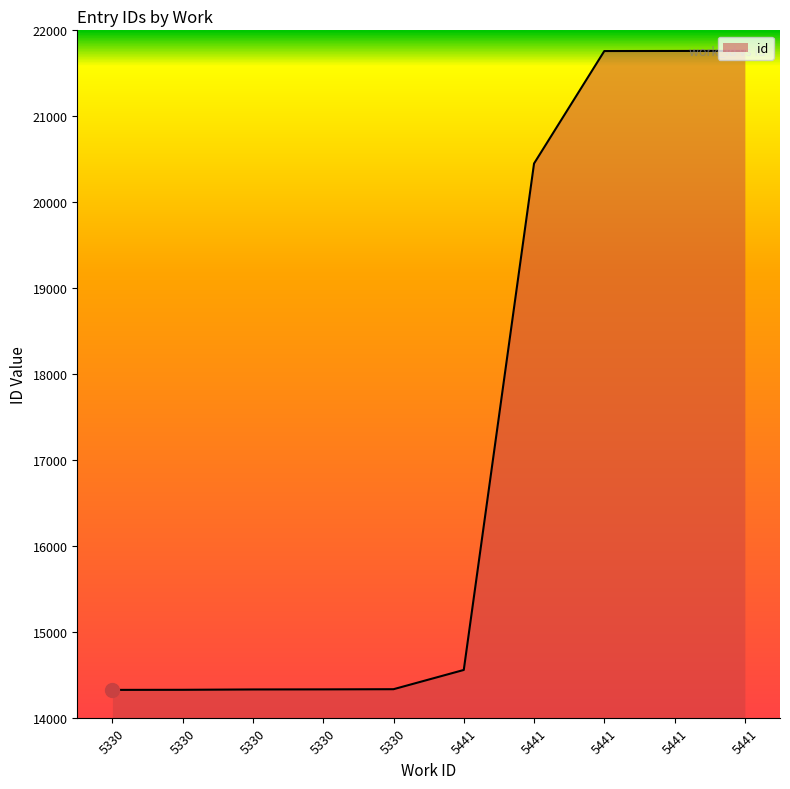

How many series are shown in this chart?

1